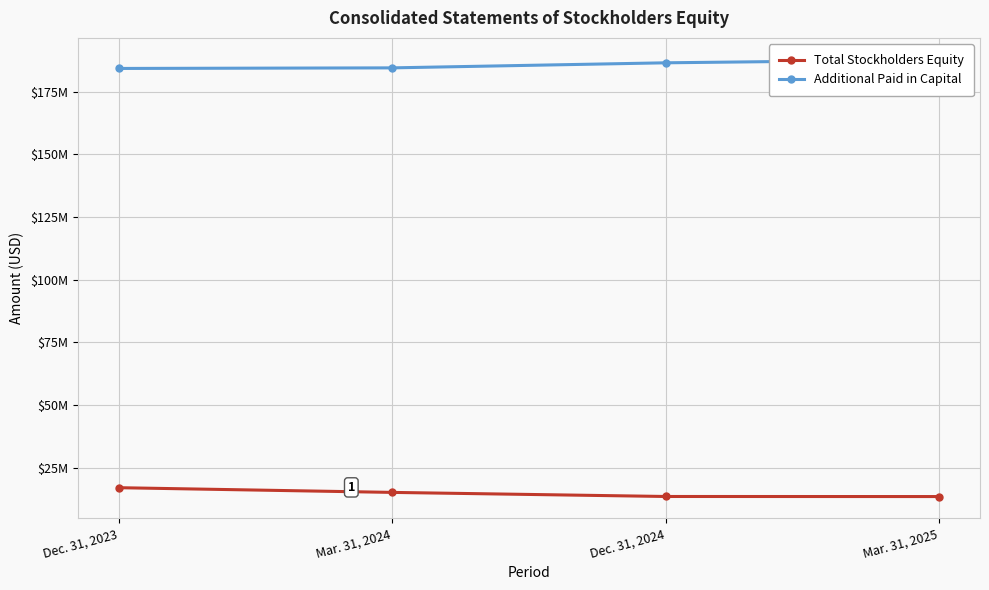

Which series changed the most between Dec. 31, 2024 and Mar. 31, 2025?

Additional Paid in Capital